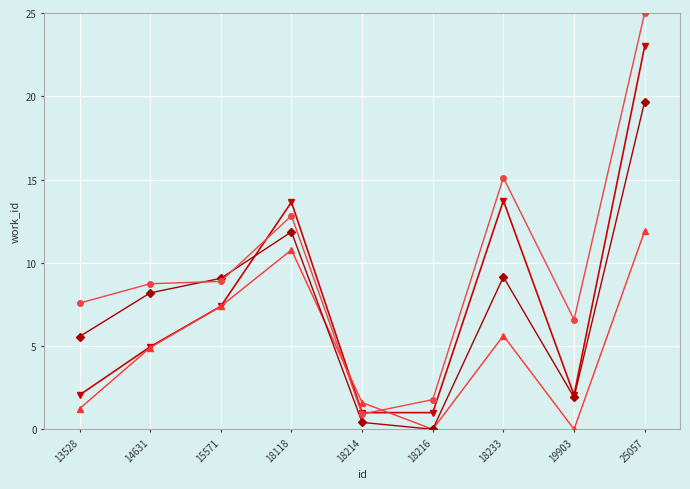

What is the difference between the highest and lowest values at 15571?

1.7